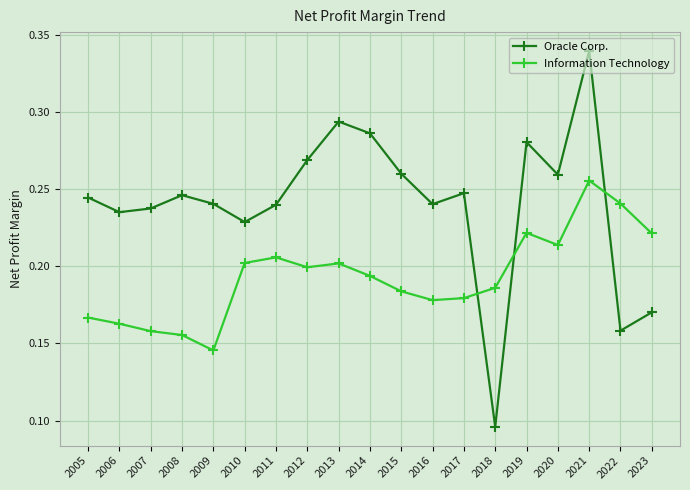

Which series has the largest range (max minus min)?

Oracle Corp.